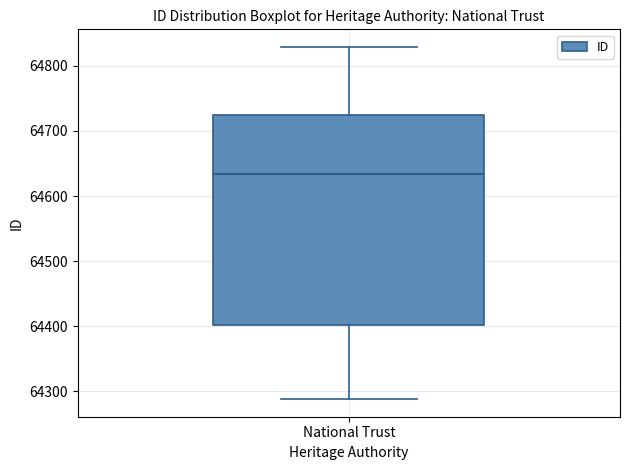

Read this box plot against the y-axis: the position of the median line, the range covered by the box, and the ends of both whiskers. The values are not printed on the chart, so give them approximately, as read against the axis.

median 64630, box 64400 to 64730, whiskers 64290 to 64830